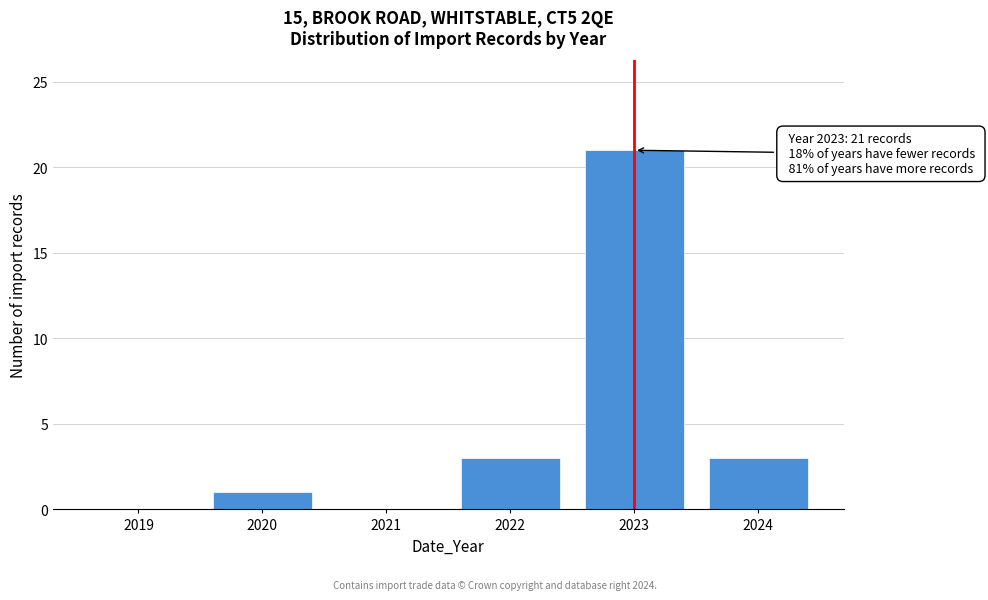

Reading left to right, transcribe all the data shown in this chart.

2019=0	2020=1	2021=0	2022=3	2023=21	2024=3